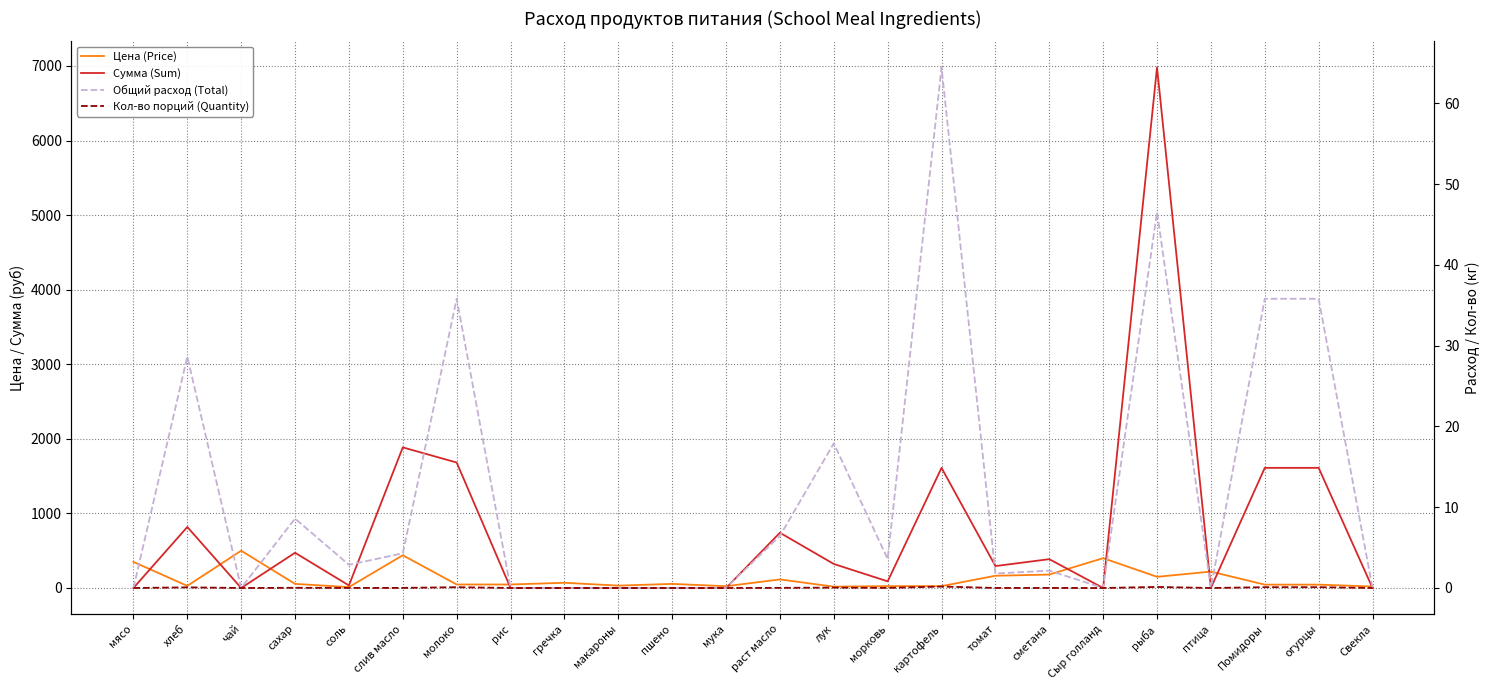

True or false: Общий расход (Total) has more than 2 points higher than both neighbors.

True